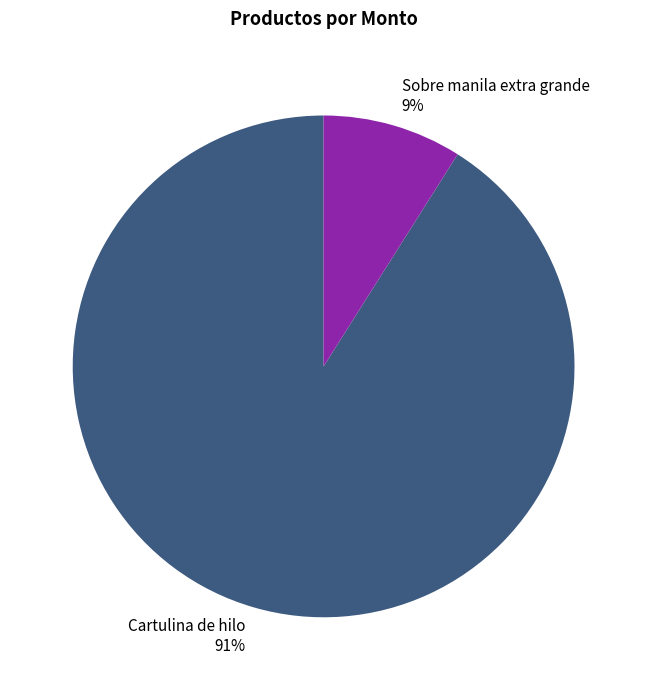

Between Sobre manila extra grande and Cartulina de hilo, which is larger?

Cartulina de hilo